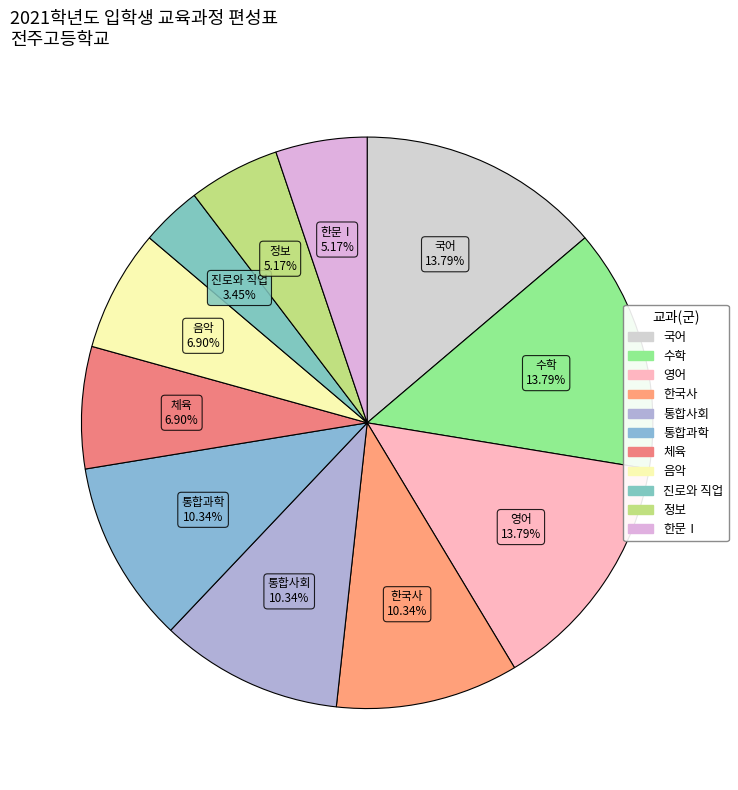

To the nearest percent, what is the average slice percentage?

9%